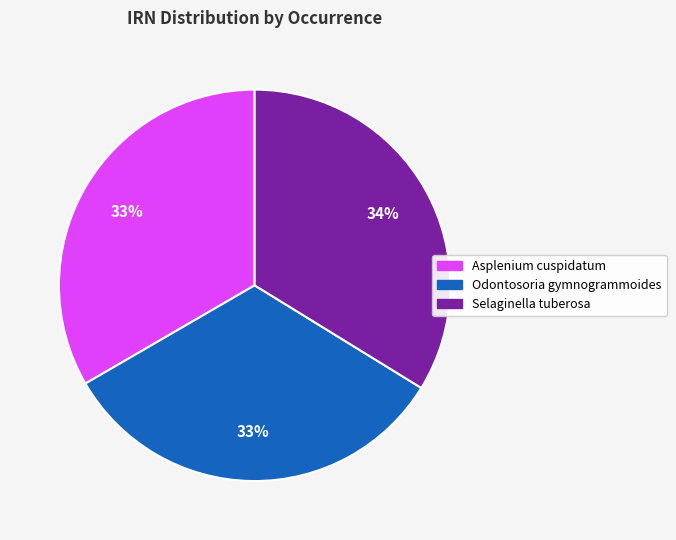

Is there a majority slice in this chart?

No